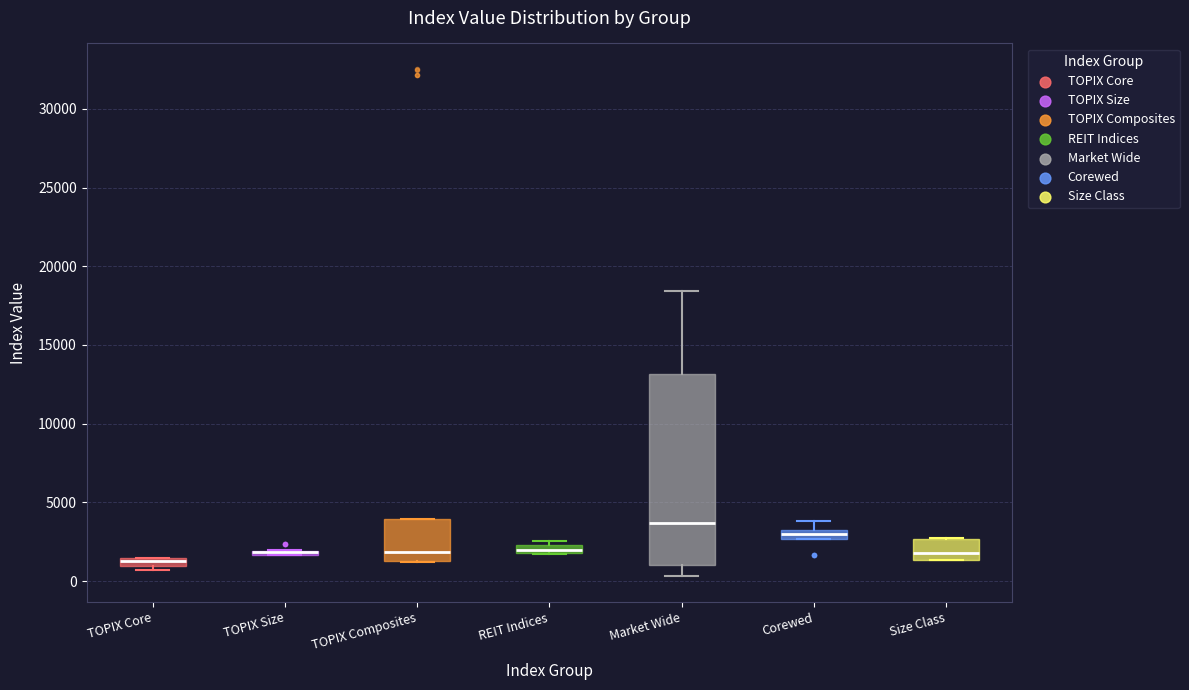

Comparing the boxes themselves (not the whiskers), which one is the tallest?

Market Wide